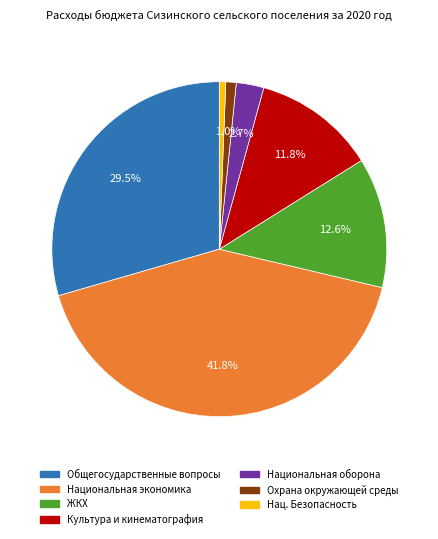

Is there any slice that represents more than half of the pie?

No